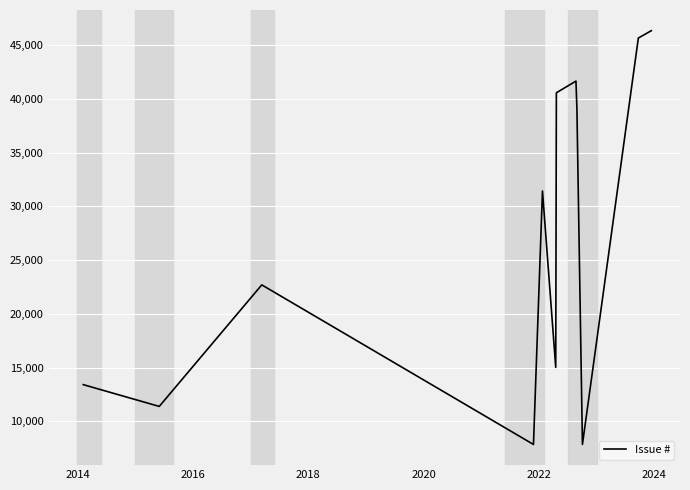

Does the chart display data point markers on the line(s)?

No